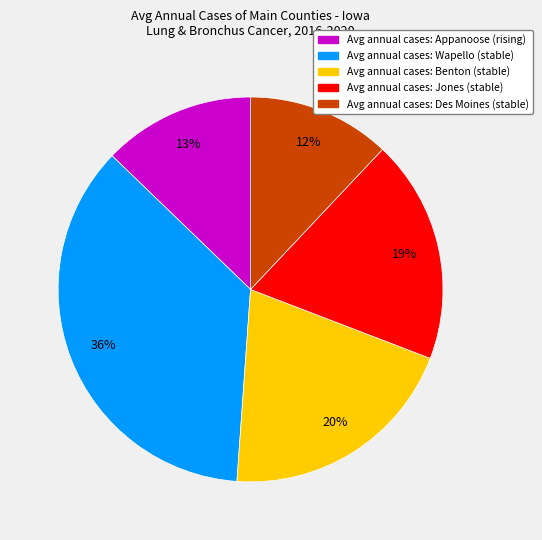

How many segments does this pie chart have?

5